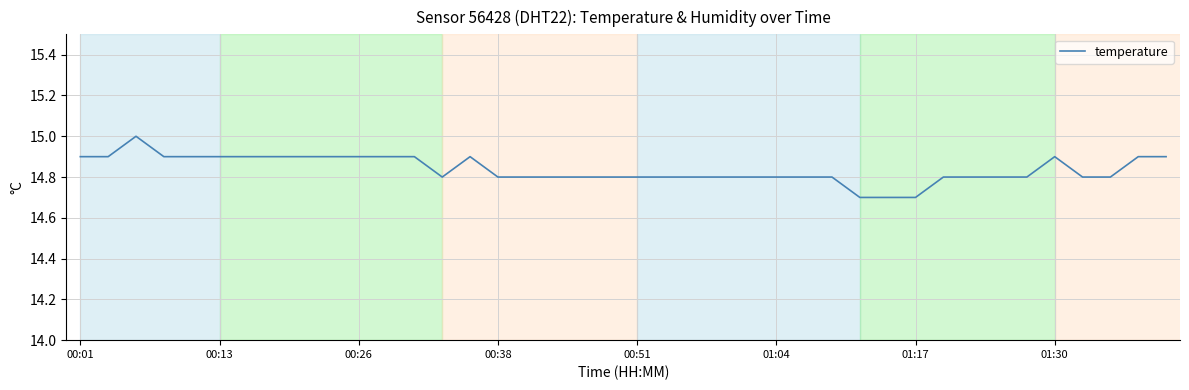

What is the minimum value shown in the chart?

14.7